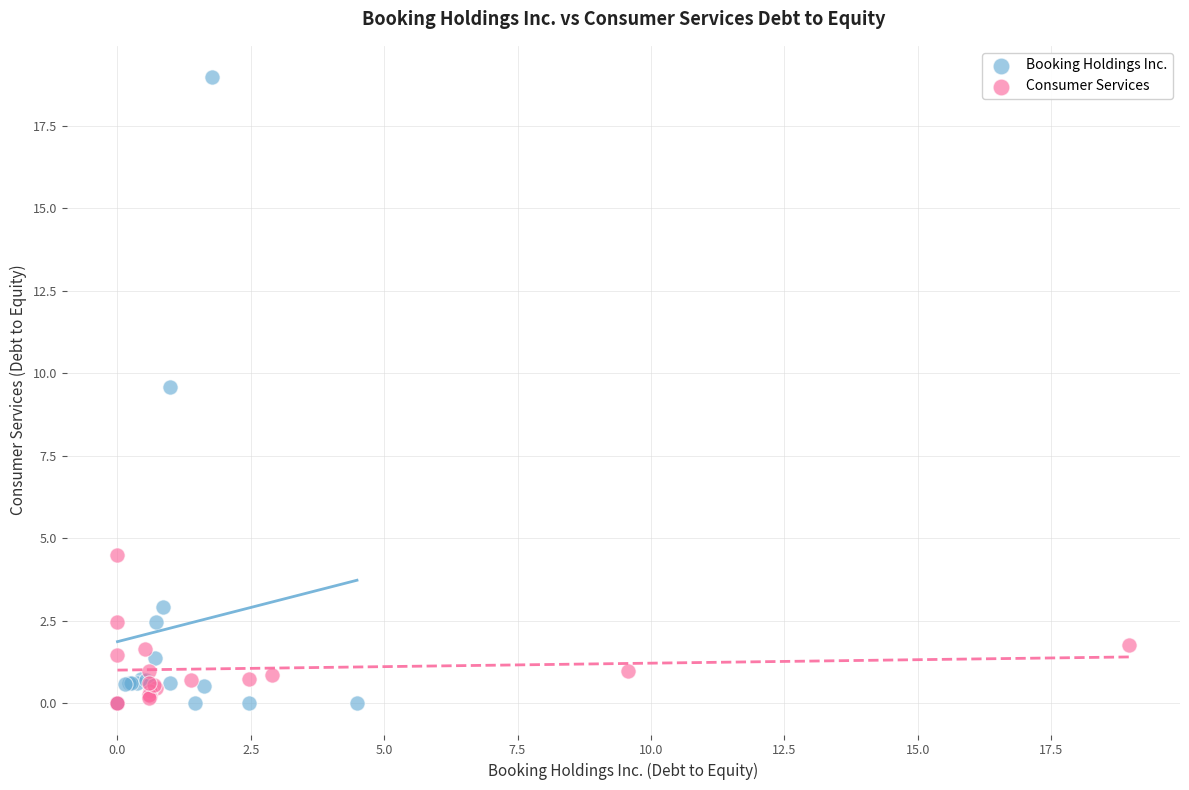

Which series contains the highest Y value?

Booking Holdings Inc.